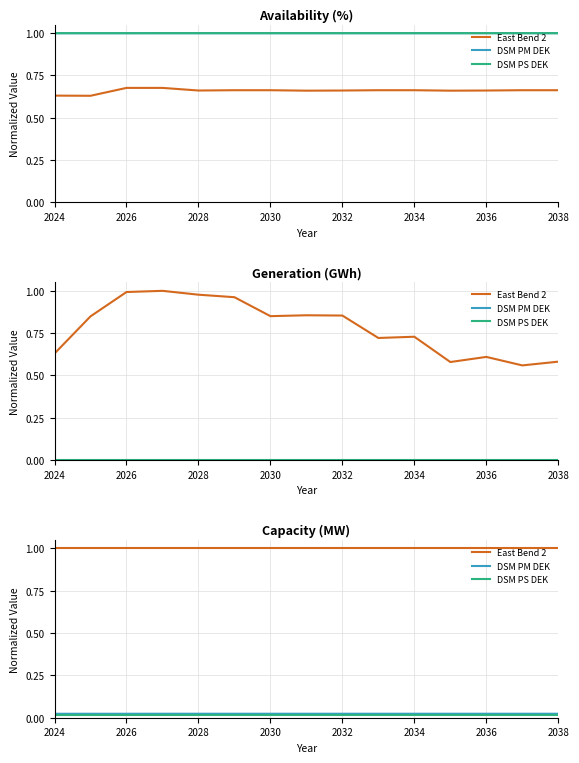

The DSM PM DEK series shows 0.0 at 2030. True or false?

True